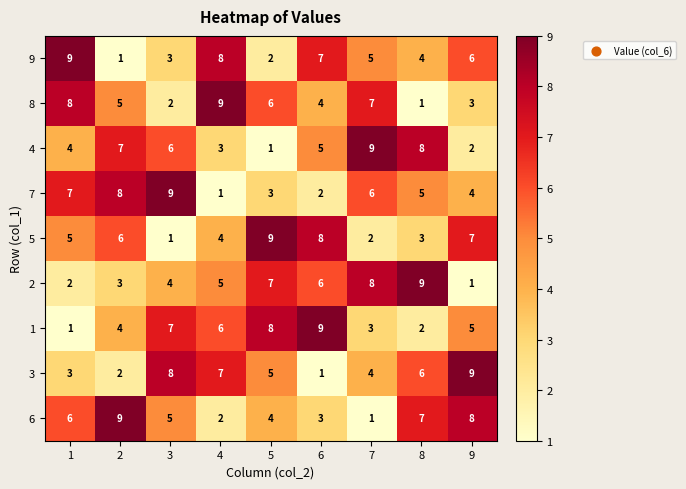

At 7, list the series in order from largest to smallest.

4, 2, 8, 7, 9, 3, 1, 5, 6